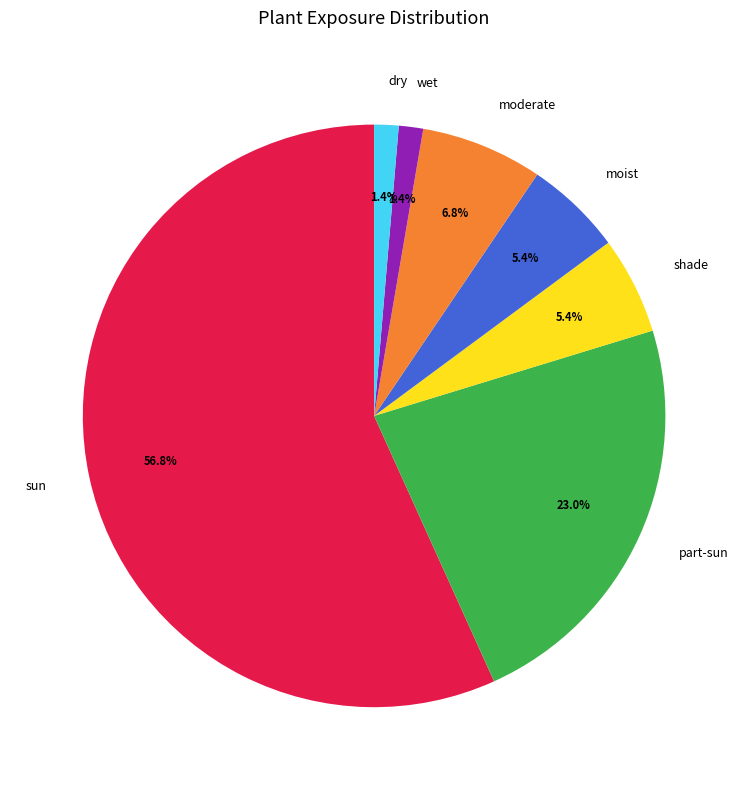

To the nearest percent, what percentage of the pie is wet?

1%